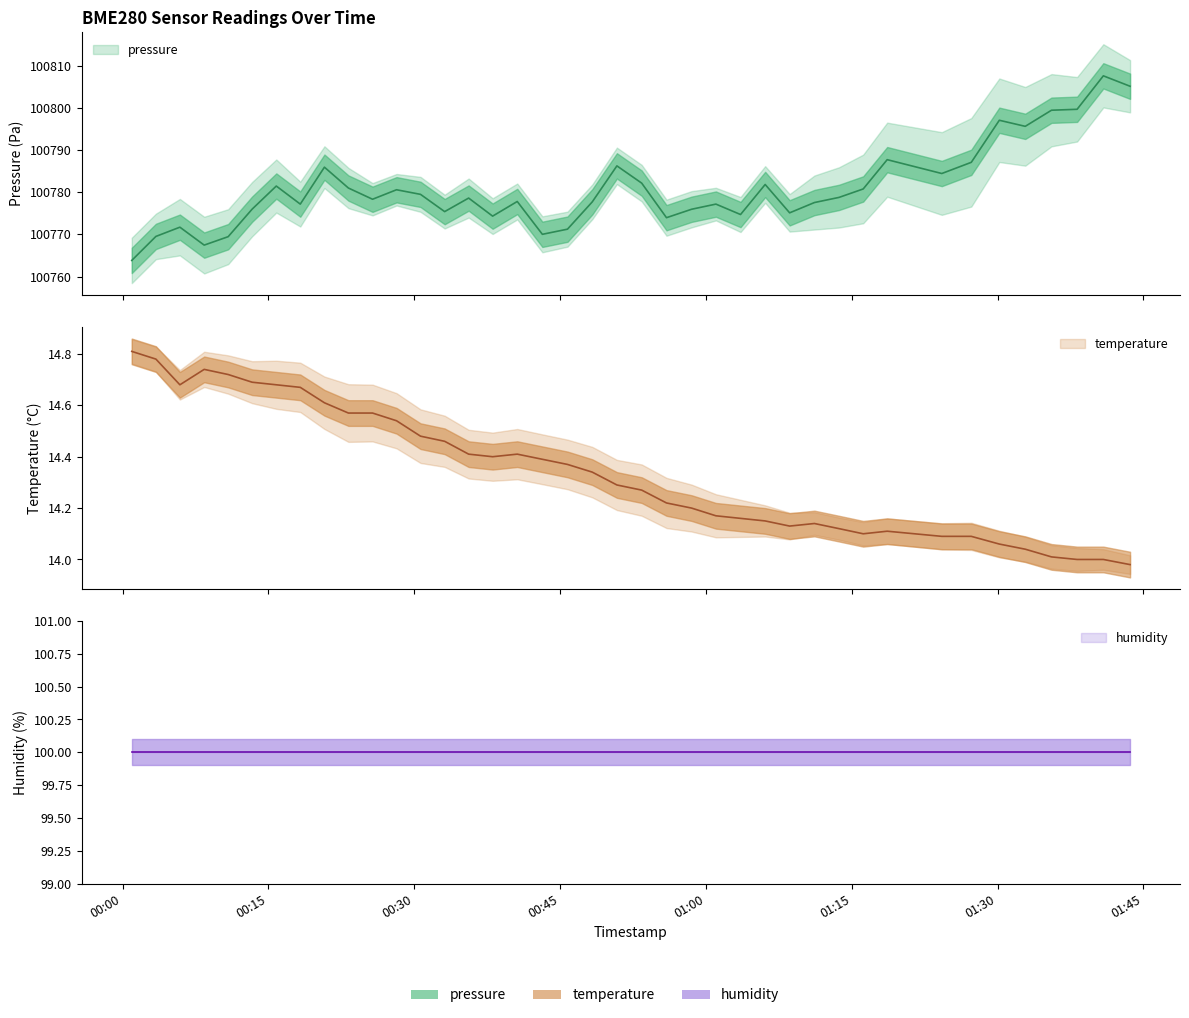

Which series has the widest spread of values?

pressure